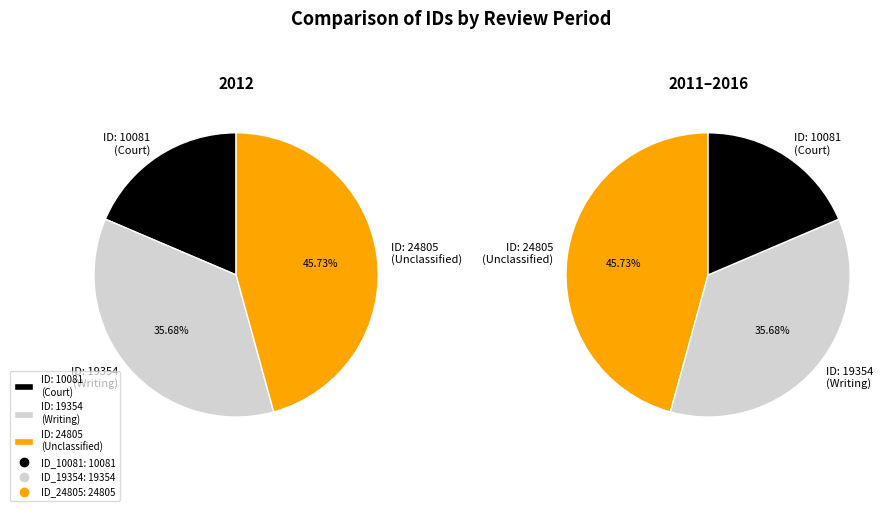

What is the change in value from 19354 to 24805?

+5451